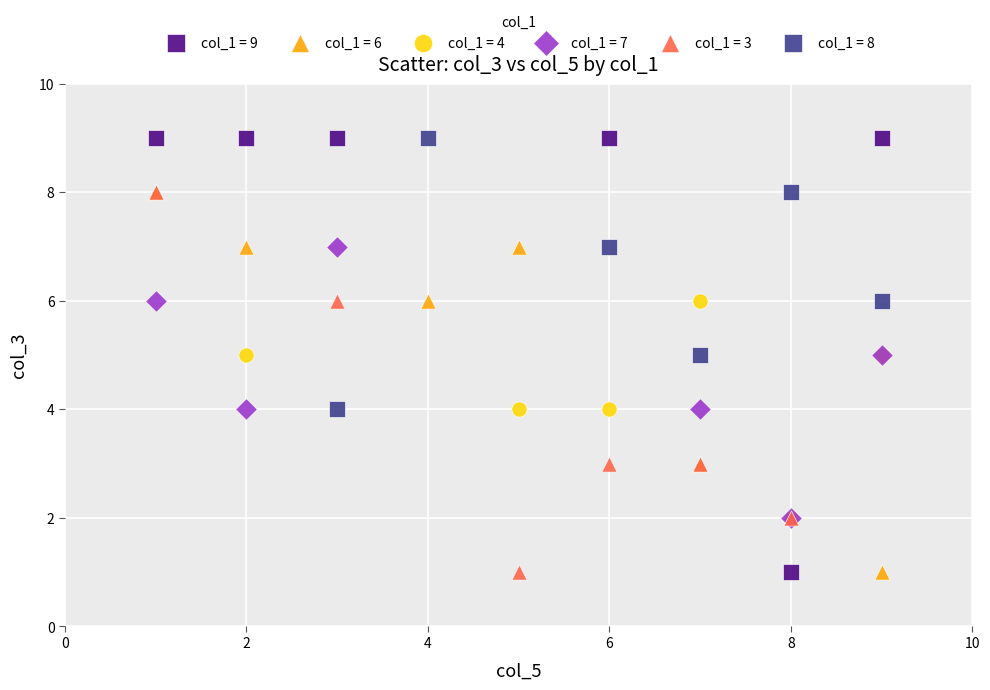

Which series has the largest Y range (max minus min)?

col_1 = 9